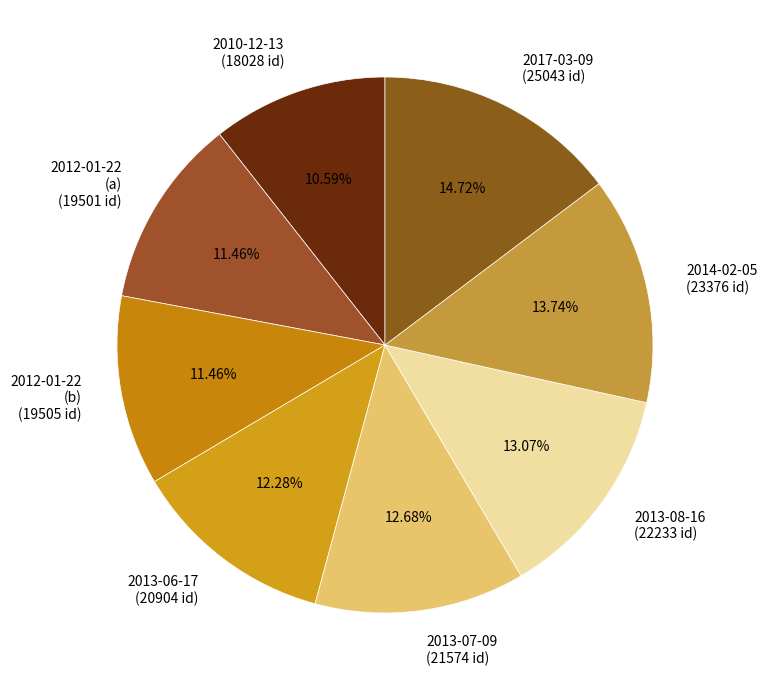

Is 2014-02-05 (23376 id) the majority of the pie?

No